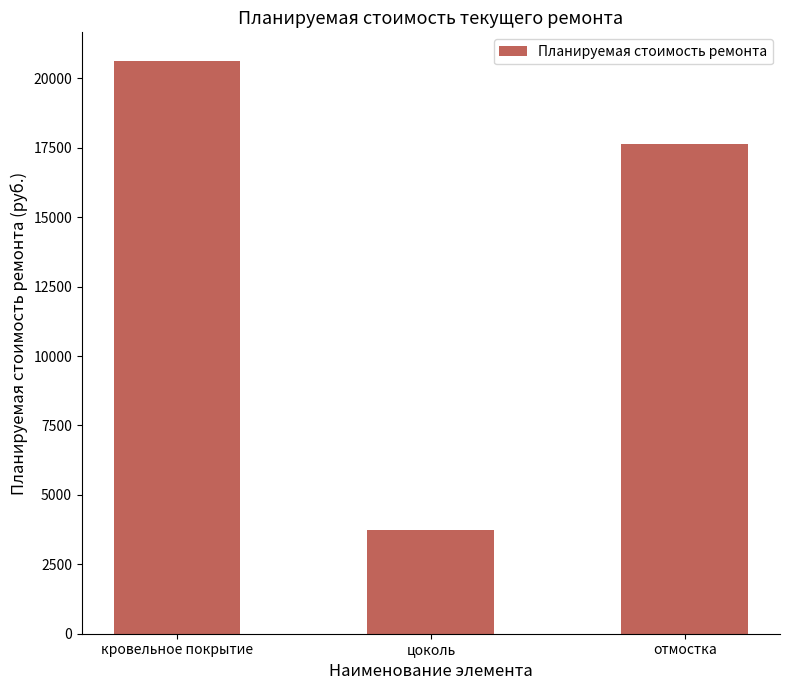

What is the label of the 2nd bar from the right?

цоколь